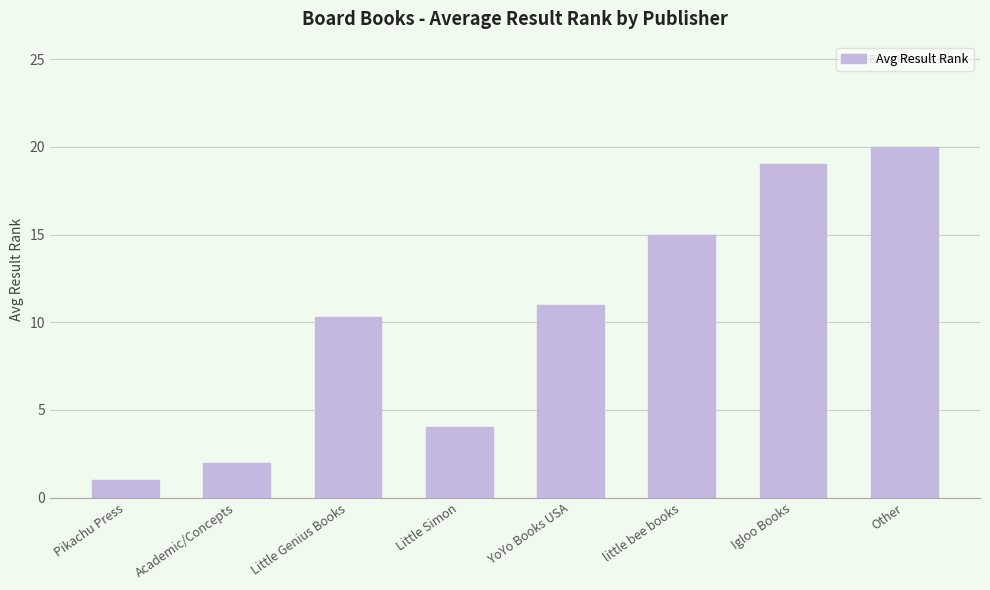

What is the smallest value displayed?

1.0